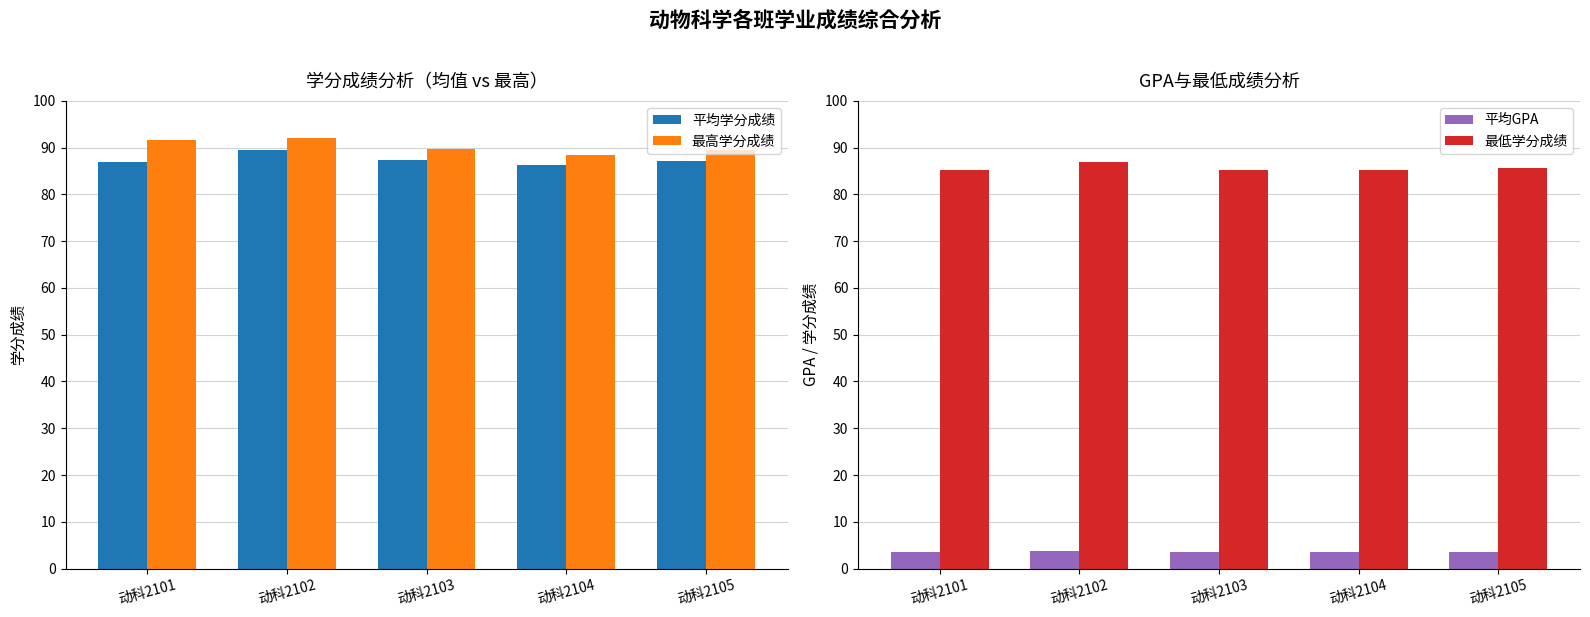

What is the value of the 最低学分成绩 bar at the 2nd from the left?

87.0